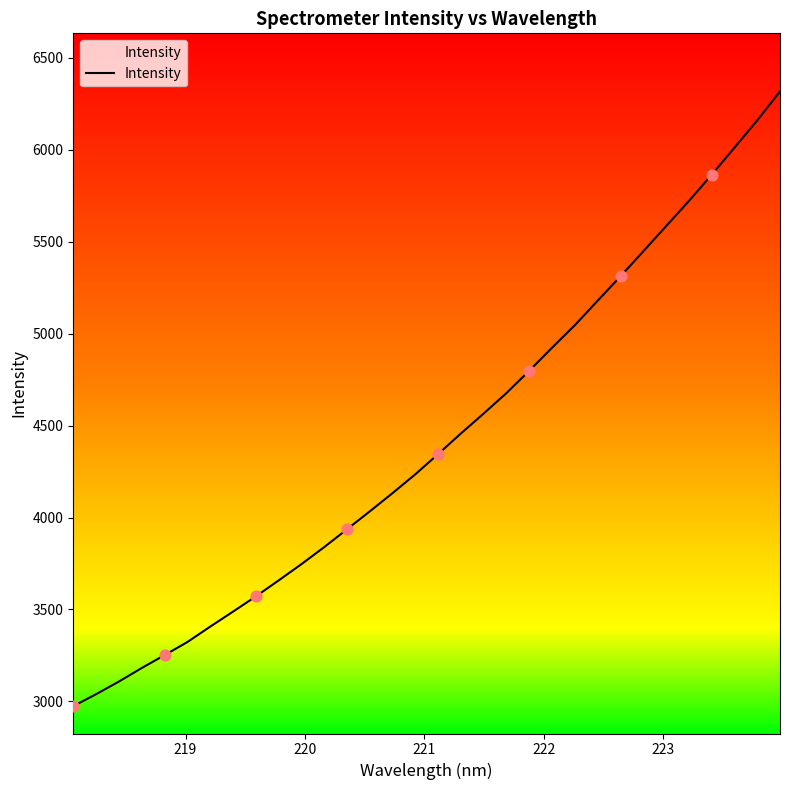

What is the difference between the maximum and minimum values?

3344.6